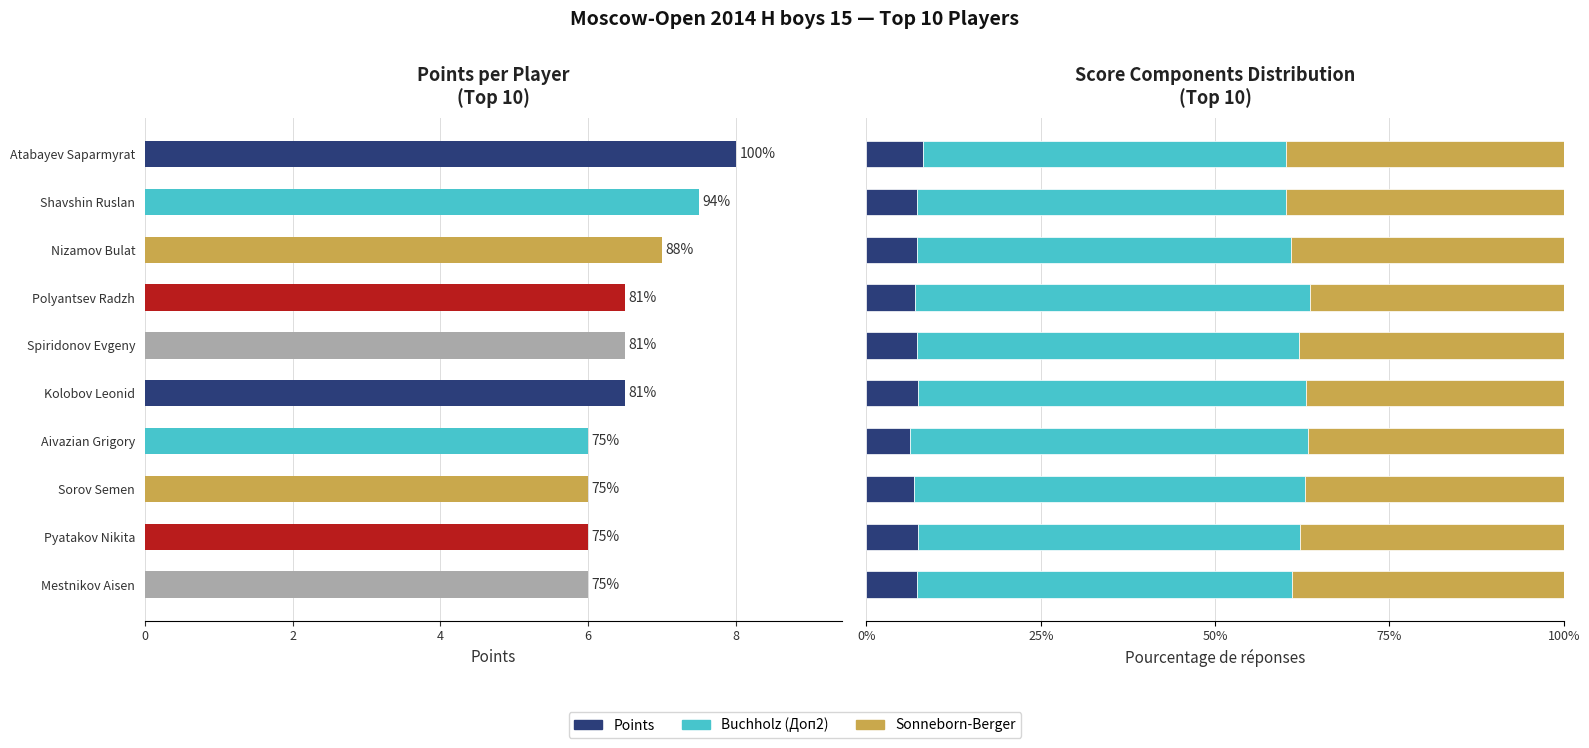

What value does the Points series have at Kolobov Leonid?

7.4